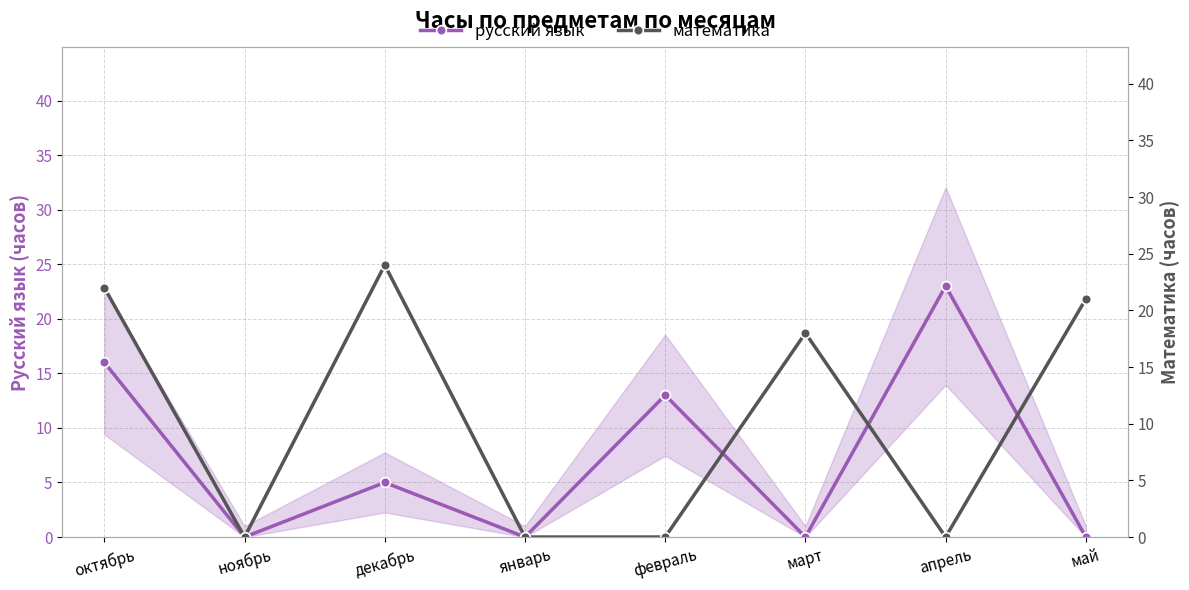

Where is the first local maximum for русский язык?

декабрь